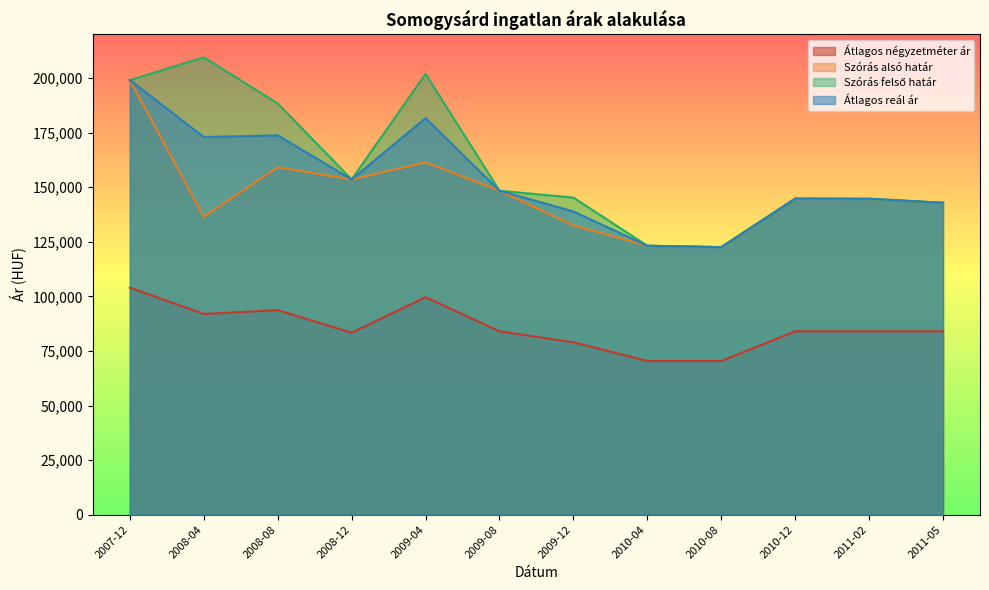

True or false: Átlagos reál ár has more than 2 interior local peaks.

False